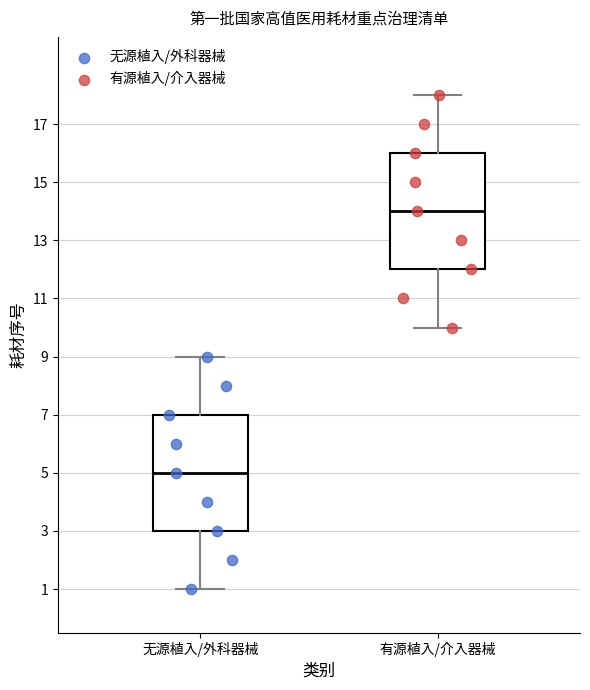

Where does the upper whisker of the box for 有源植入/介入器械 end on the y-axis? The values are not printed on the chart, so give them approximately, as read against the axis.

18